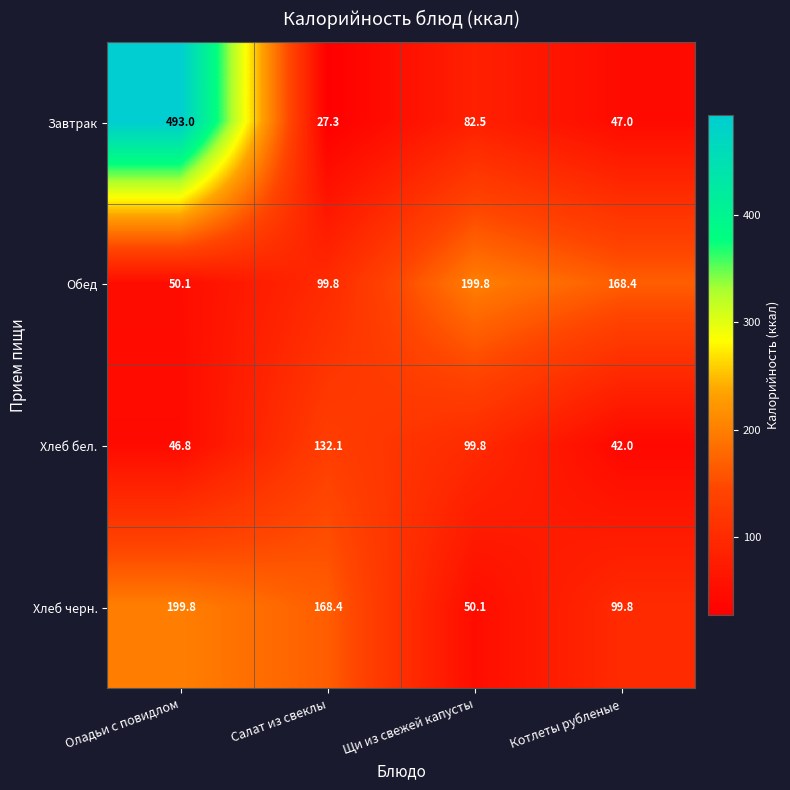

What is the difference between the second highest and second lowest values in the Хлеб черн. series?

68.6